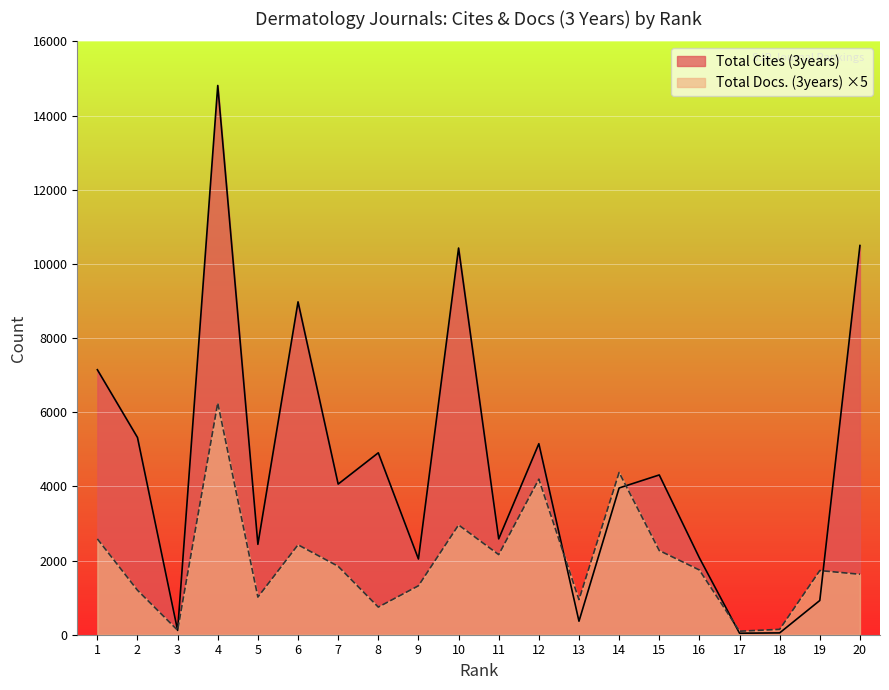

Rank the series by their maximum value, from lowest to highest.

Total Docs. (3years) ×5, Total Cites (3years)